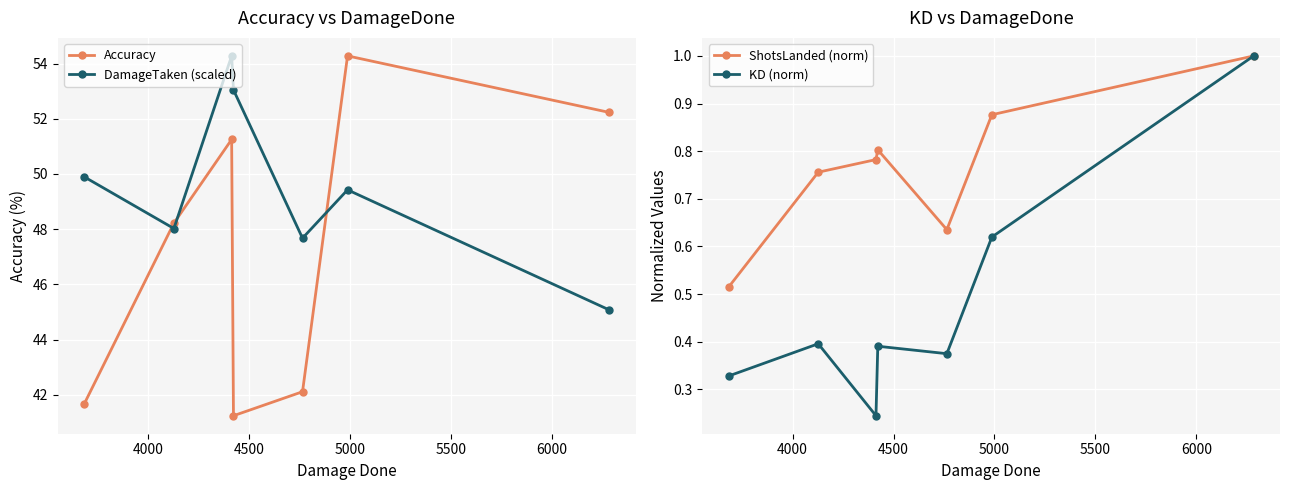

How many data points in Accuracy are less than 48?

3